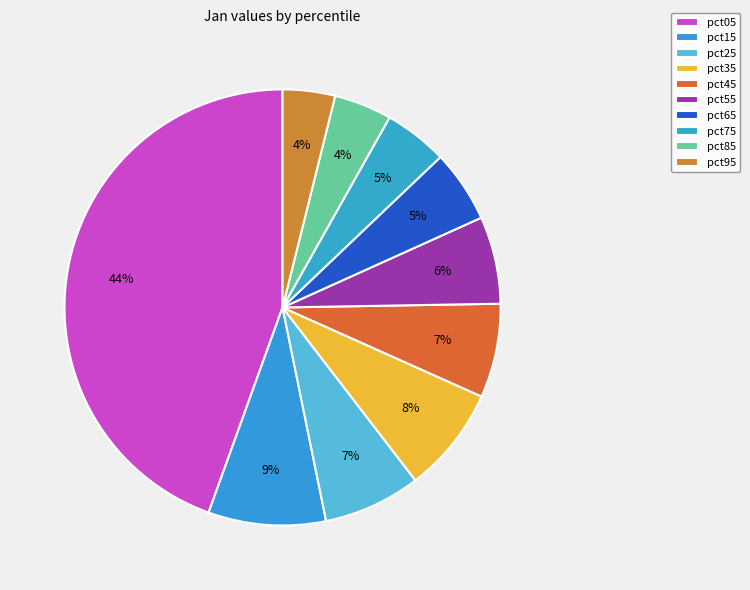

Is there a majority slice in this chart?

No